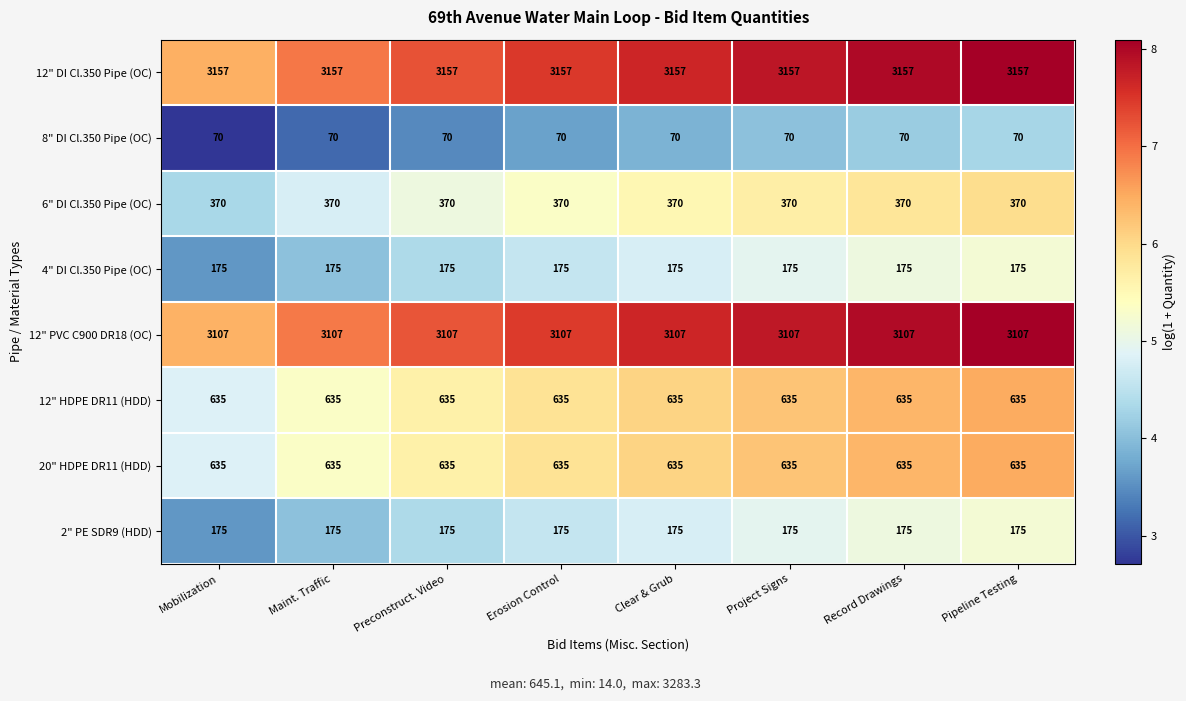

Which series has the largest total across all categories?

12" DI Cl.350 Pipe (OC)